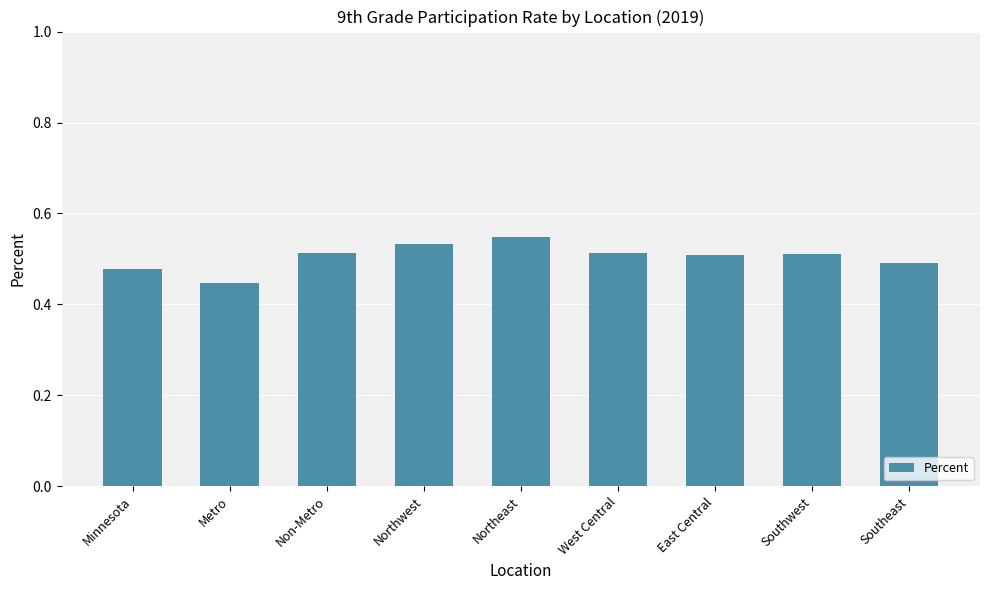

What is the difference between the second highest and minimum values?

0.1